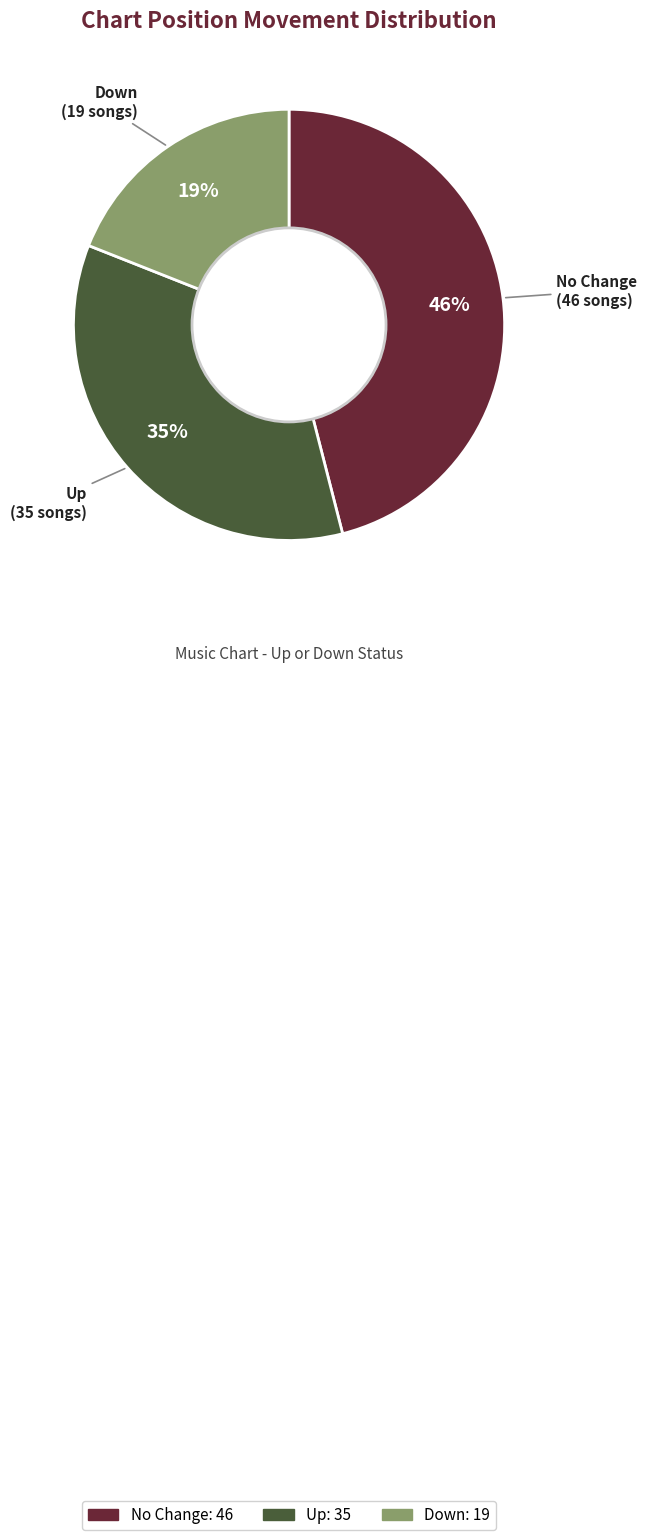

Which category has the biggest portion of the pie?

No Change